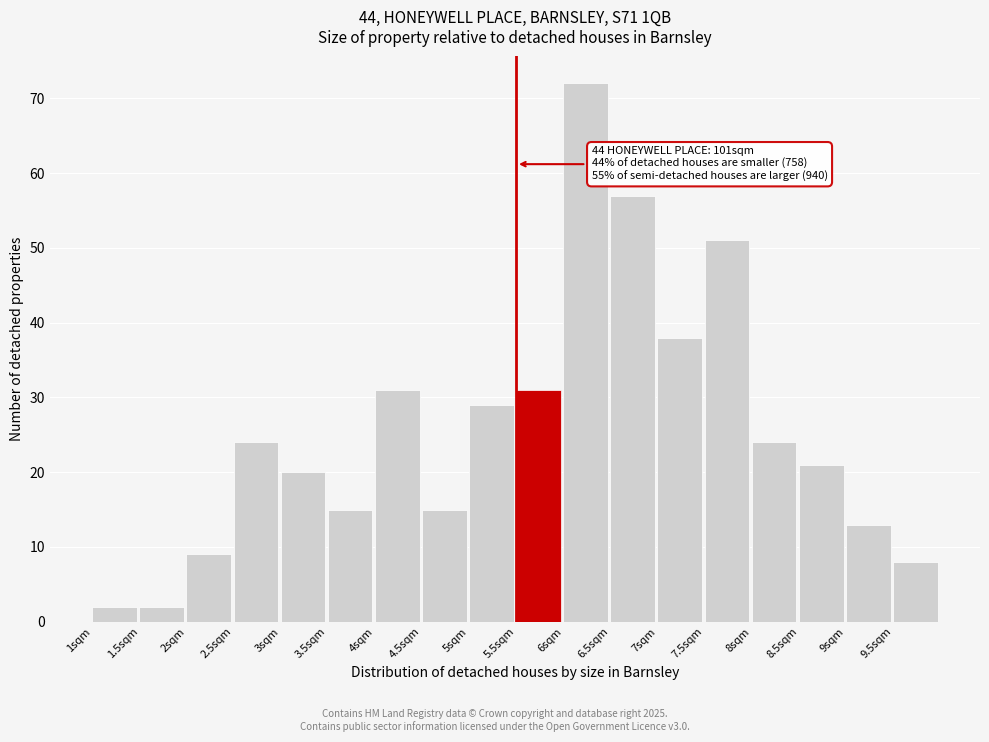

Which range on the x-axis has the tallest bar?

6.0 to 6.5